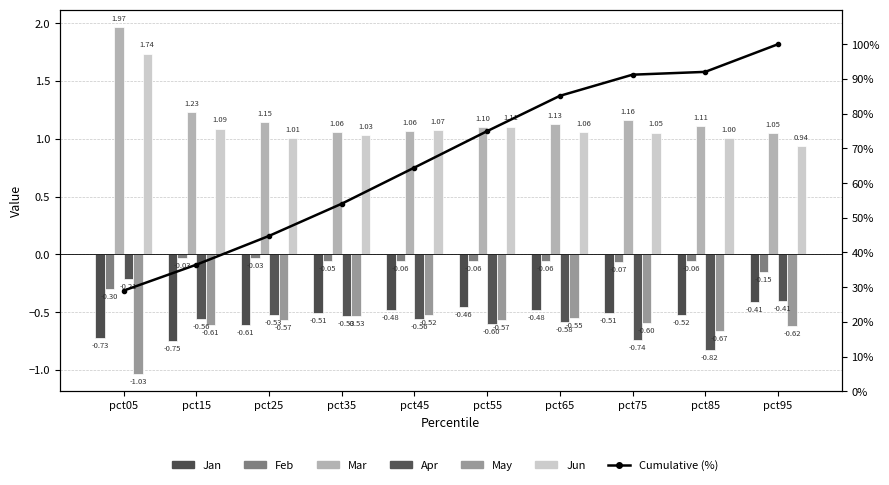

True or false: Jan has a value of -0.9 at pct25.

False